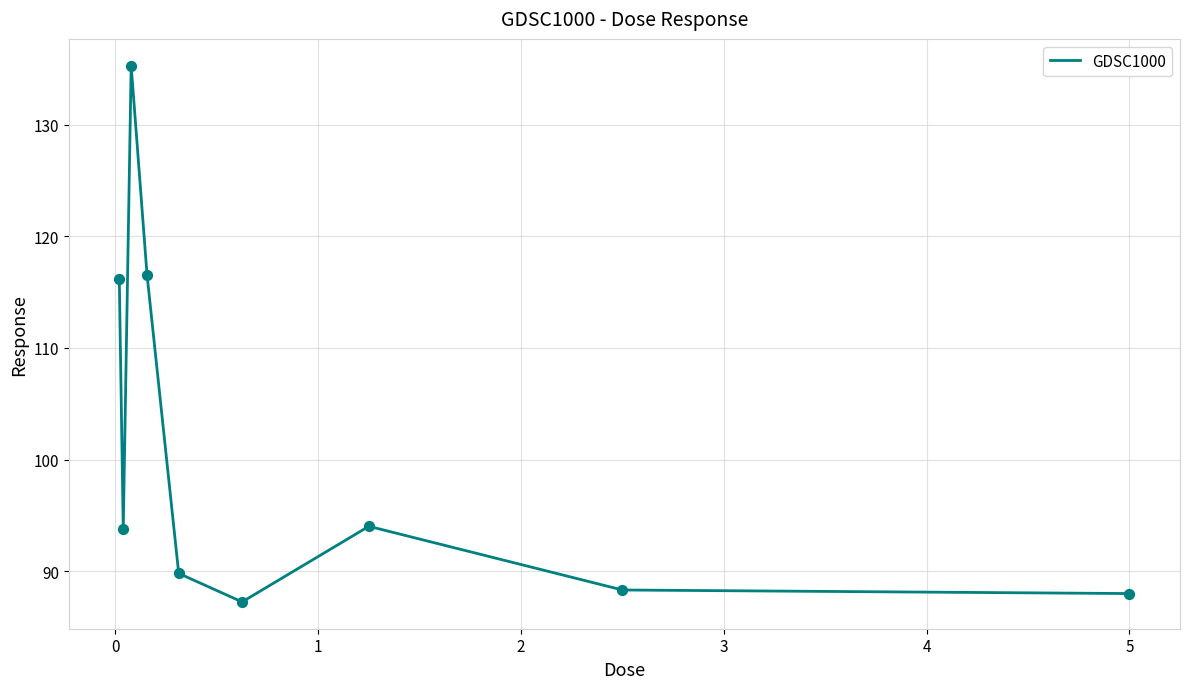

What is the maximum value shown in the chart?

135.3